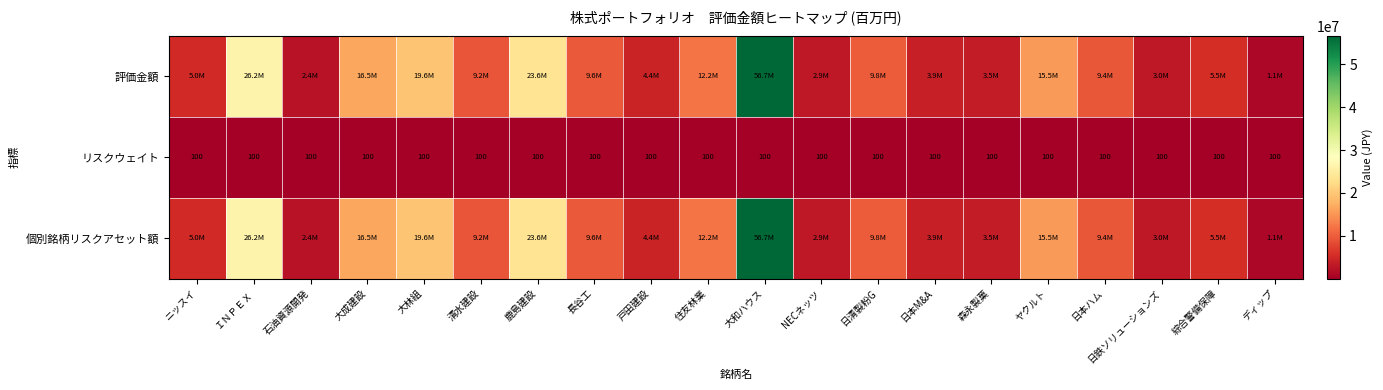

What is the lowest value of the リスクウェイト series?

100